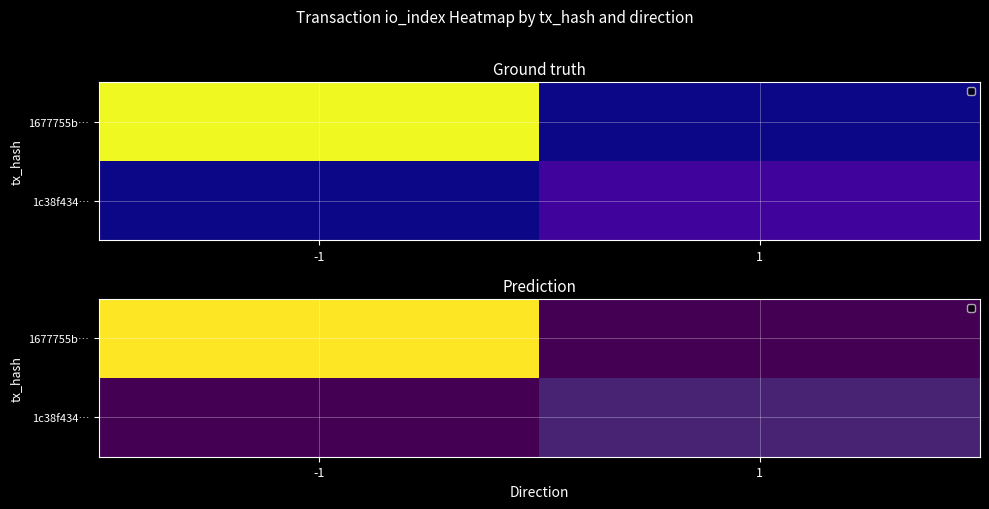

At how many categories does at least one series exceed 5?

1